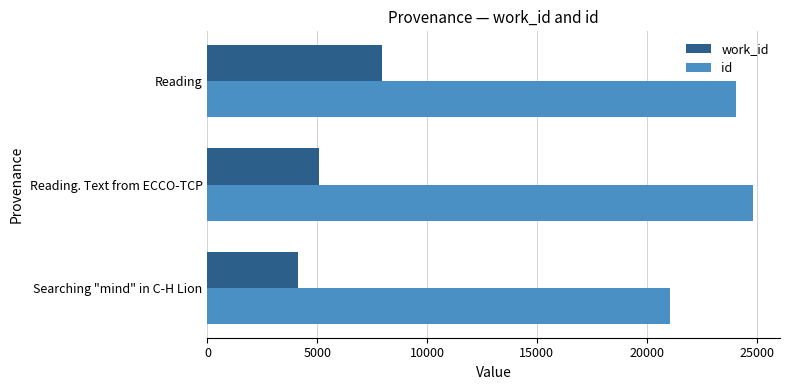

Which series changed the most between Searching "mind" in C-H Lion and Reading?

work_id